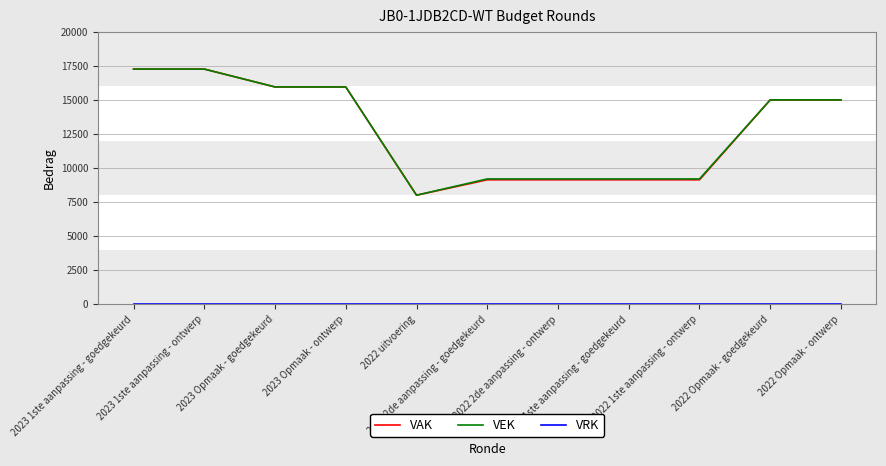

What is the greatest value displayed?

17263